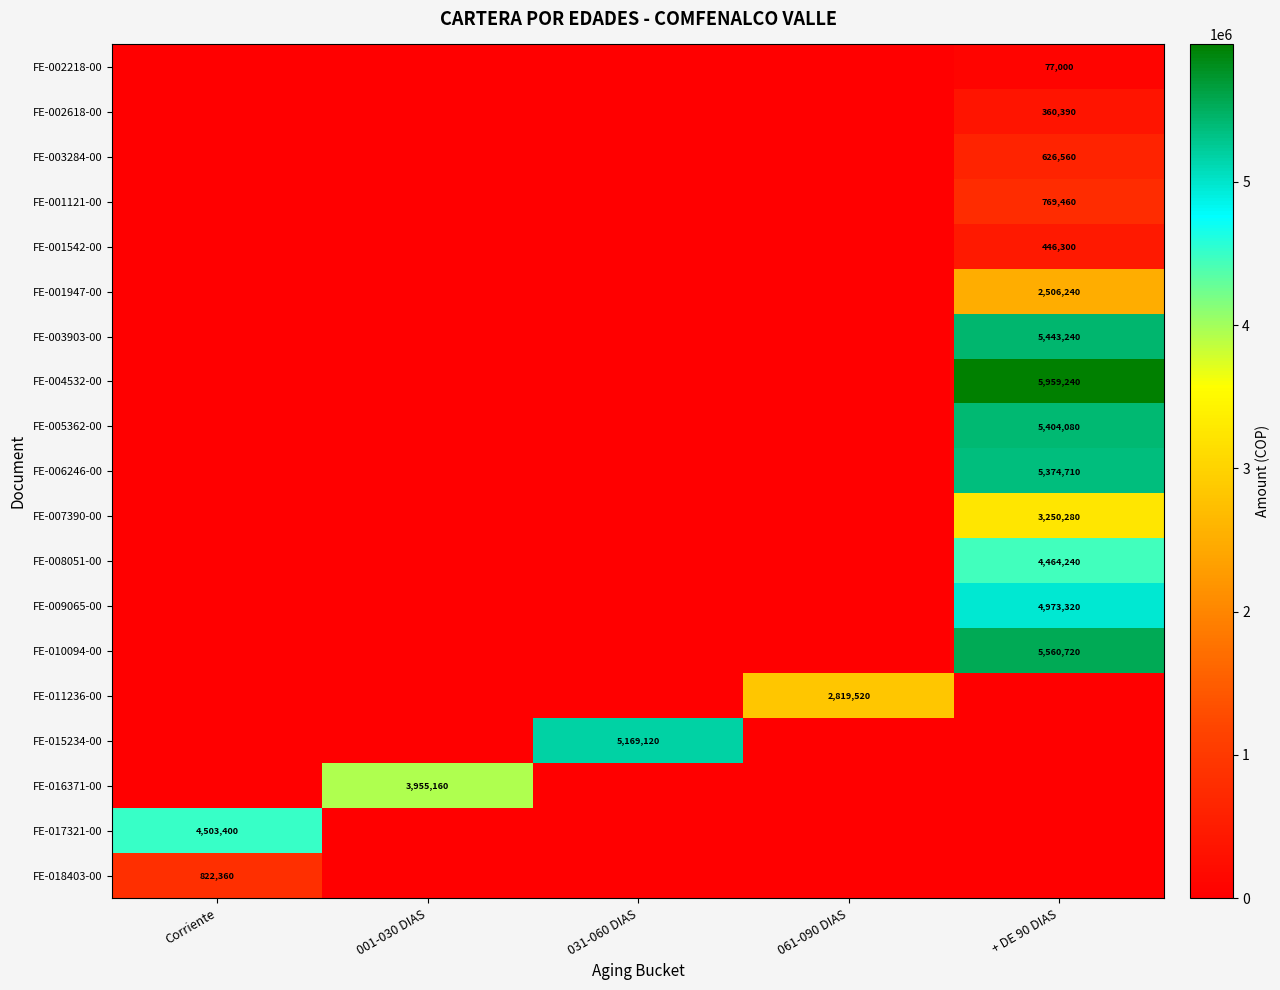

The FE-002218-00 series shows 44145 at + DE 90 DIAS. True or false?

False